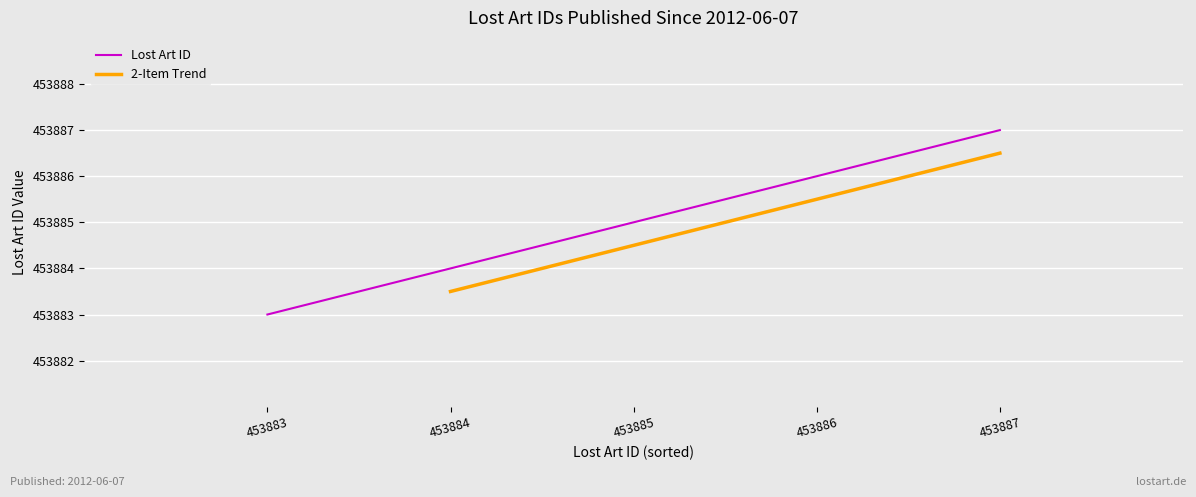

Count the number of categories in the chart.

5